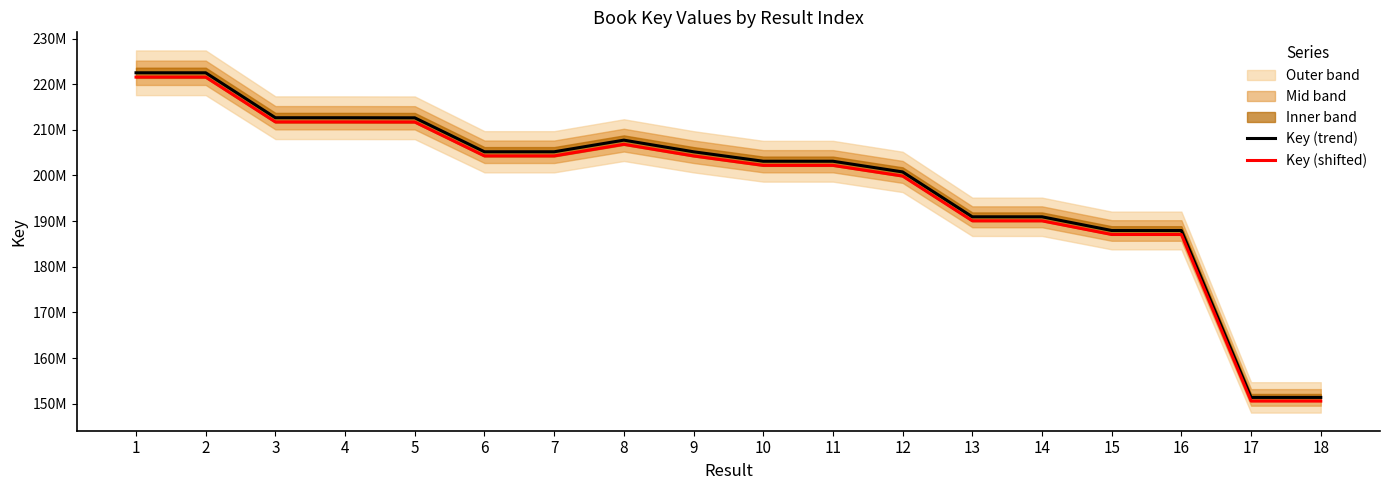

The value of Key (shifted) at 1 is 314592452.7. True or false?

False